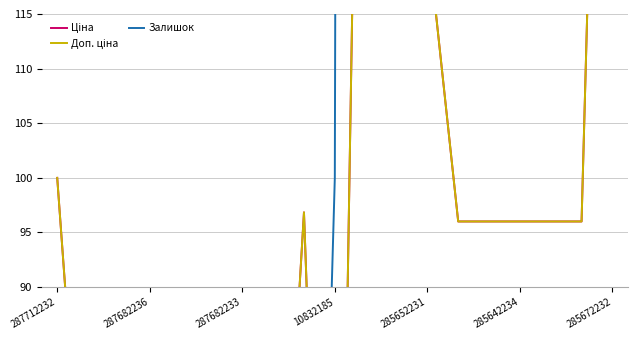

The value of Доп. ціна at 16 is 96.0. True or false?

True